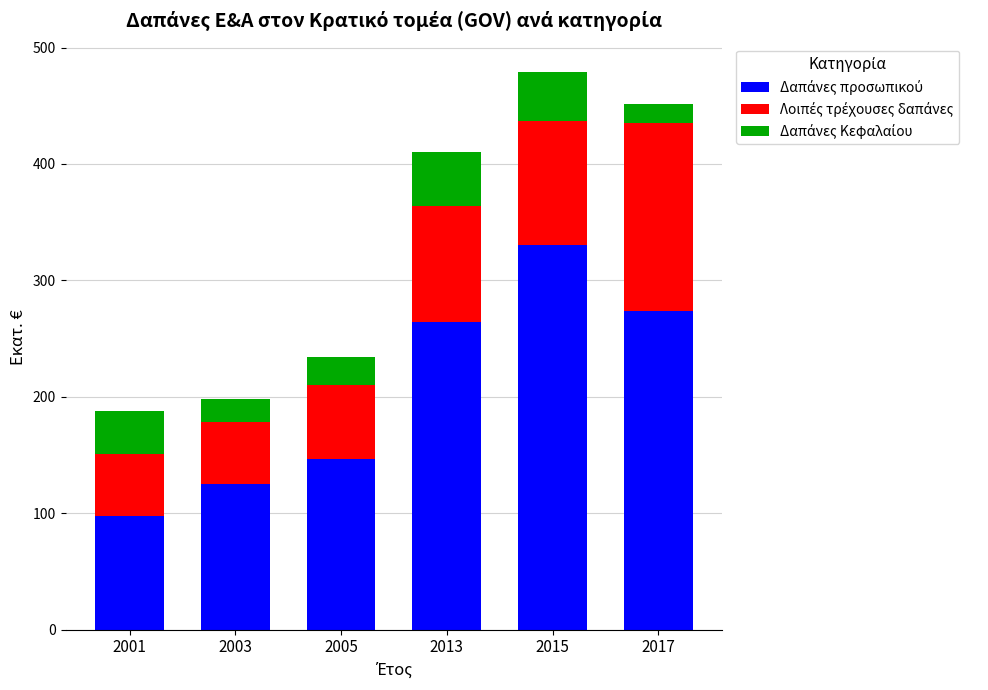

Count the number of data series in this chart.

3